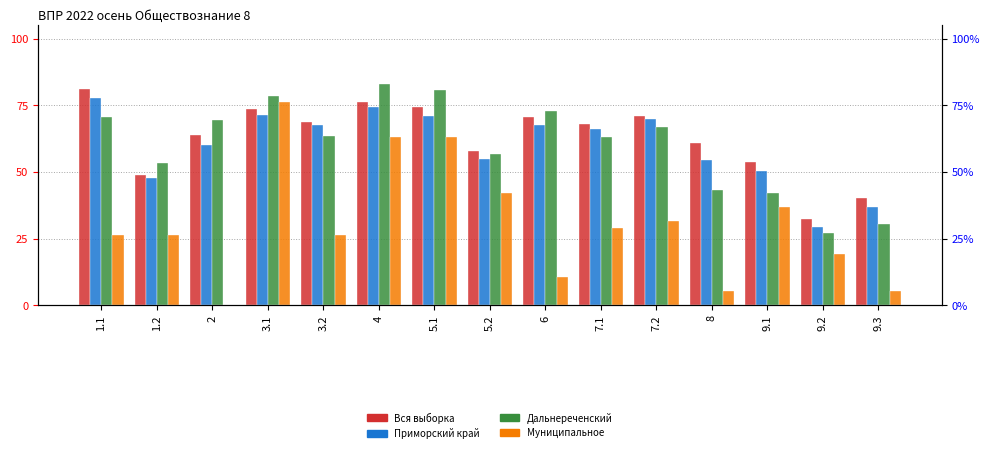

Which has a higher value, 5.1 or 1.1?

1.1